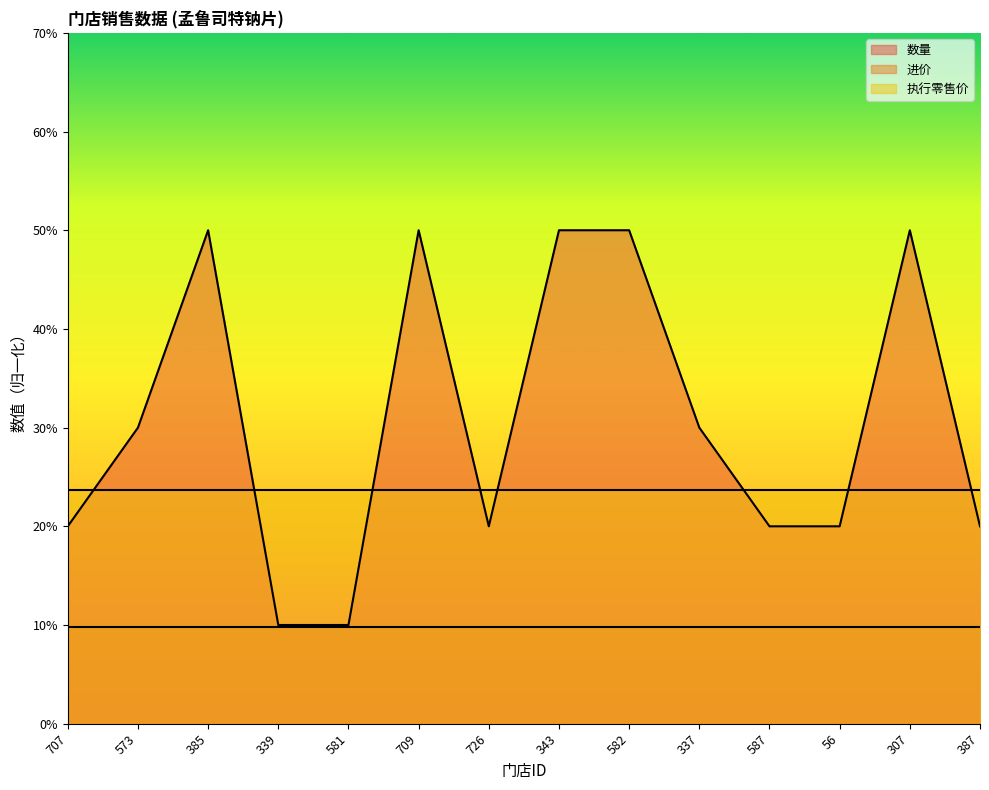

What is the total value across all series at 582?

83.5